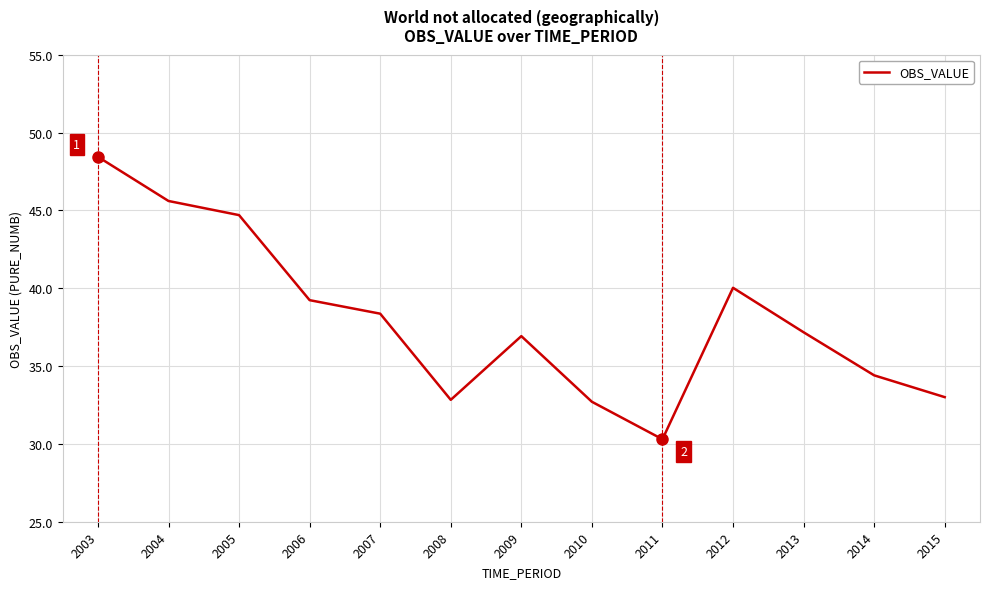

True or false: the data has more than 1 interior local peaks.

True